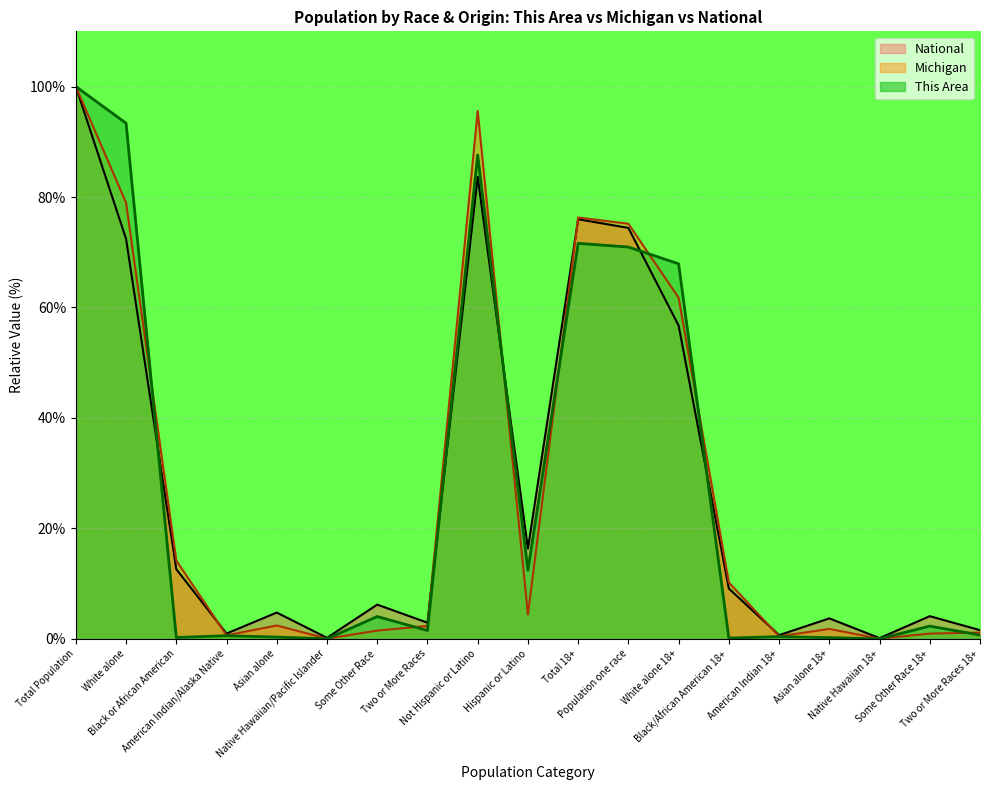

Where is This Area nearest to the value 50?

White alone 18+